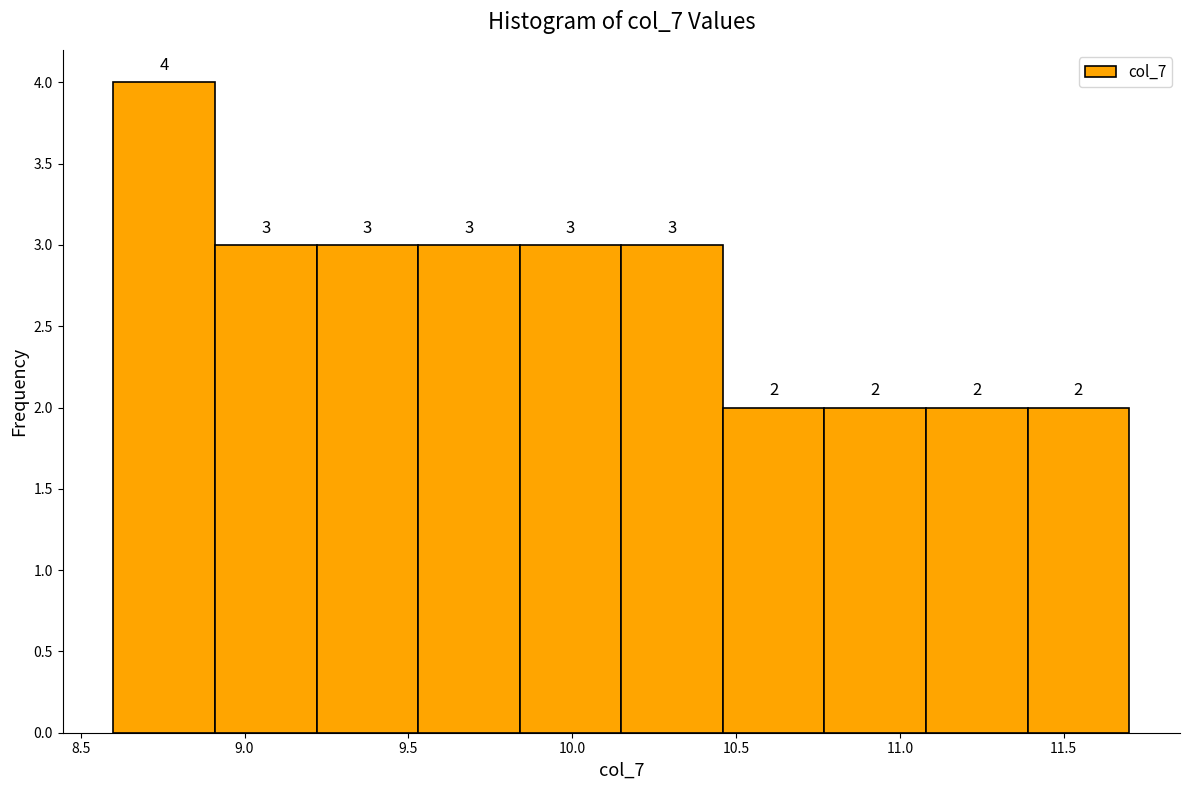

How tall is the bar that spans 10.15 to 10.46 on the x-axis? The bar edges are not printed on the chart, so give them approximately, as read against the axis.

3